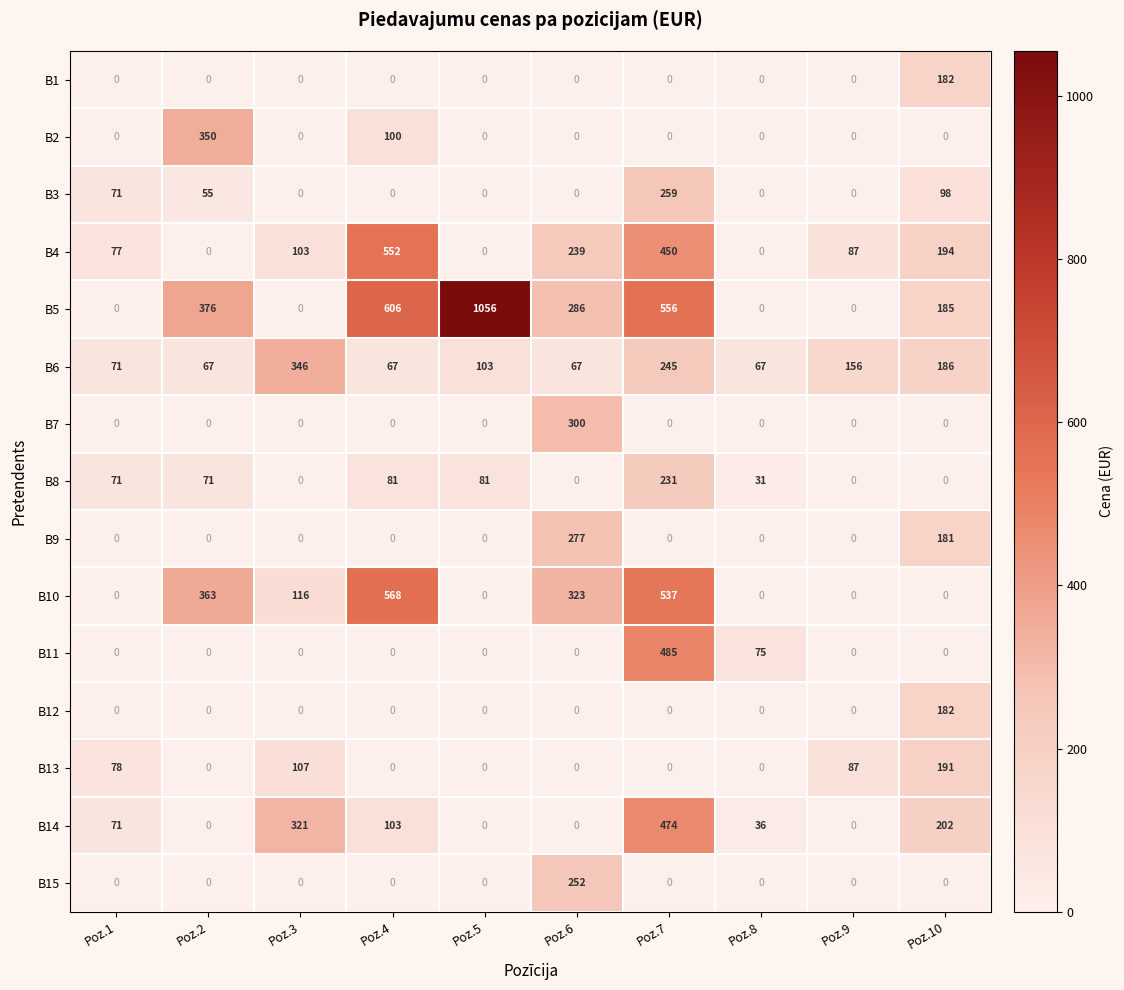

How many data points in B3 are above 0?

4